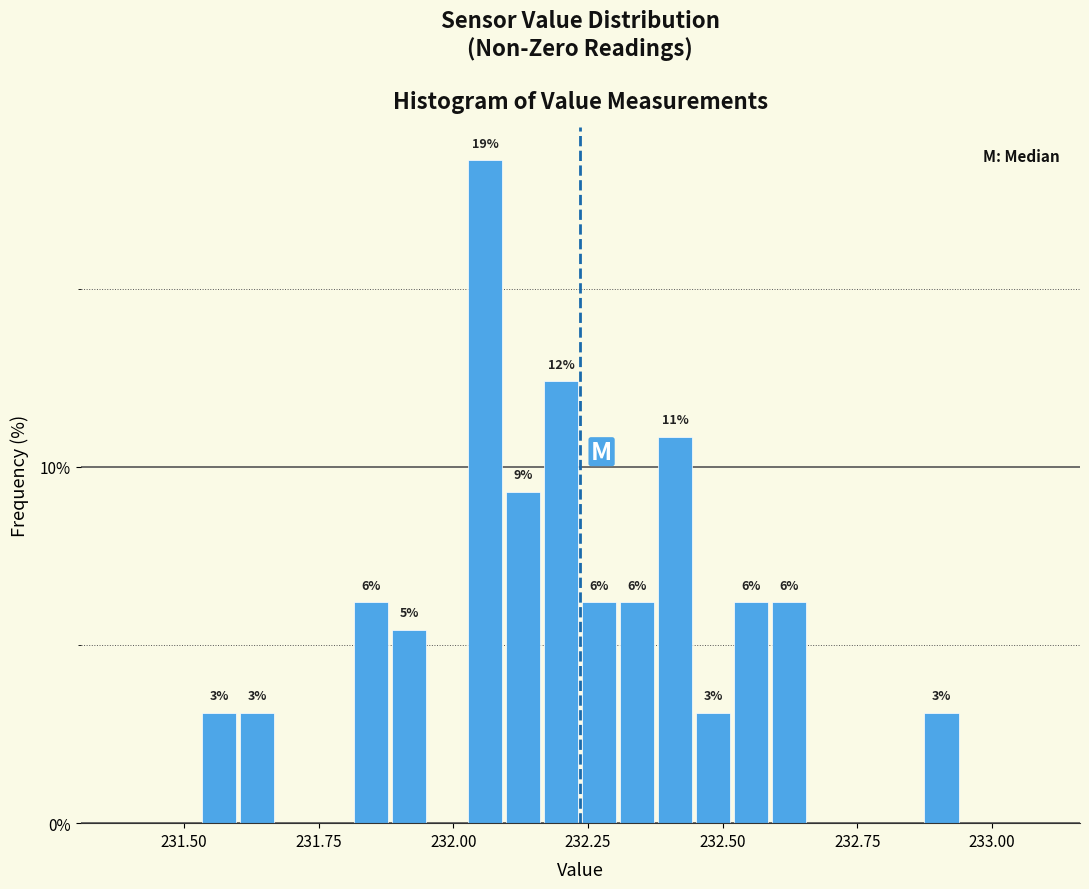

Around what value on the x-axis is the tallest bar? Give the approximate position of its centre, as read against the axis.

232.05